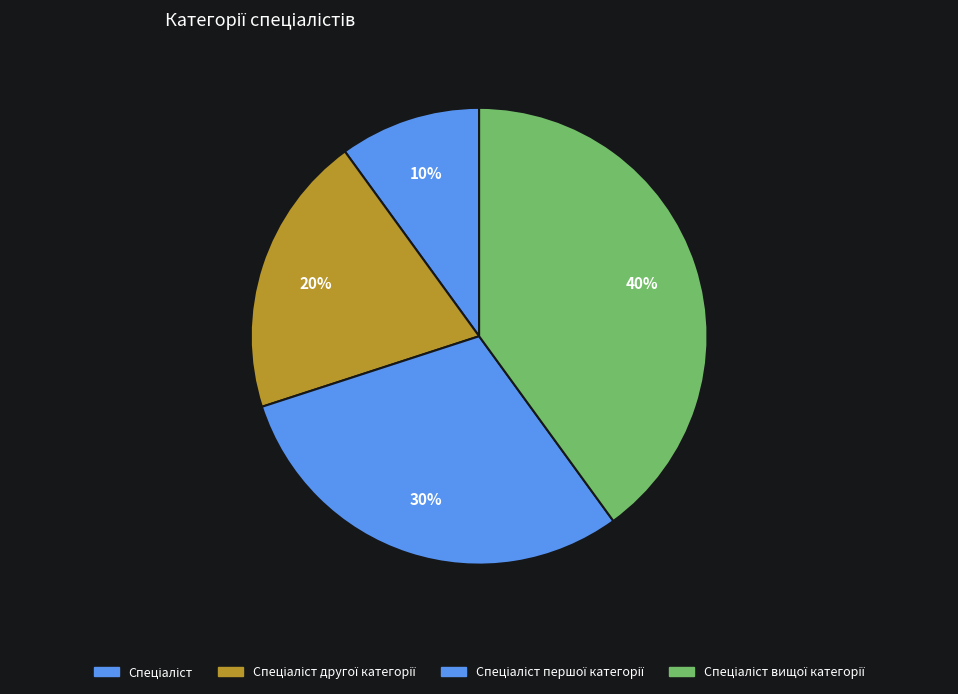

To the nearest percent, what is the combined percentage of Спеціаліст другої категорії and Спеціаліст першої категорії?

50%